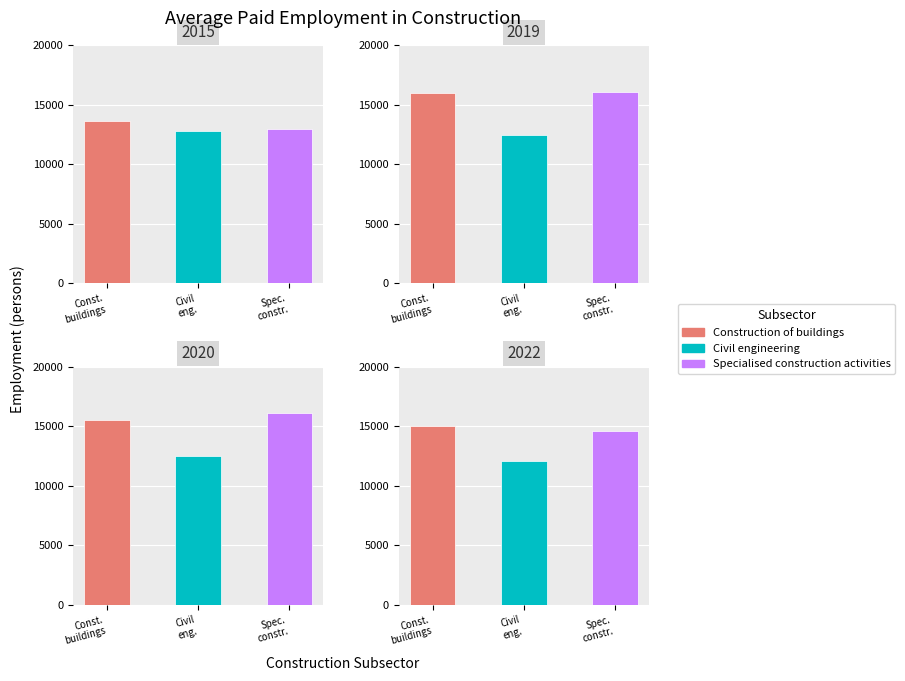

List the series in order of their peak value, highest first.

Specialised construction activities, Construction of buildings, Civil engineering